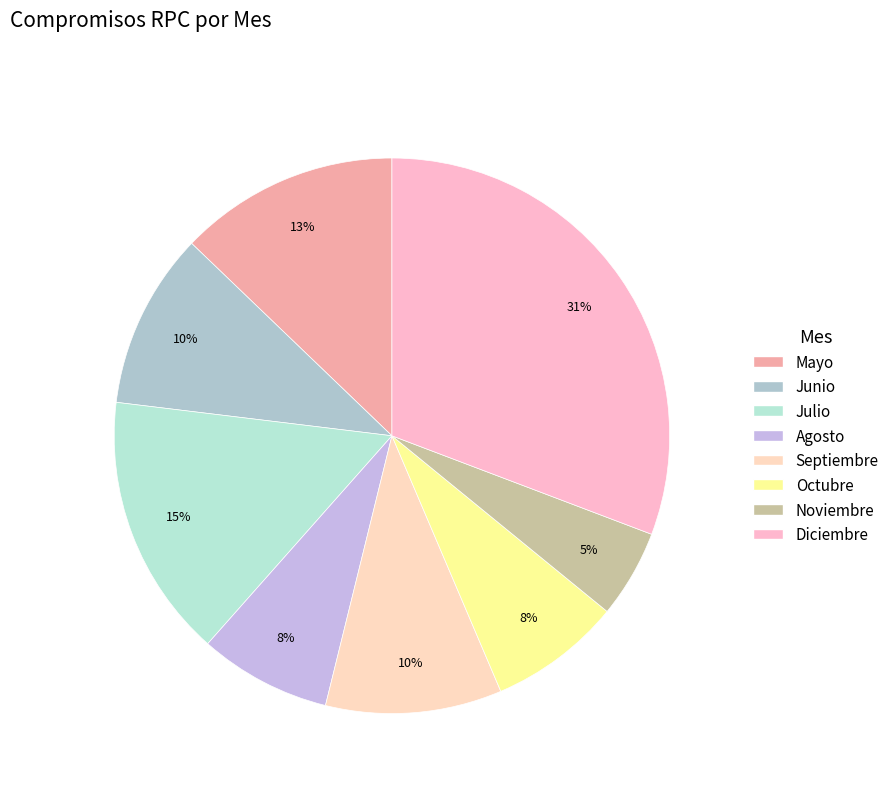

True or false: Noviembre accounts for 5% of the total.

True